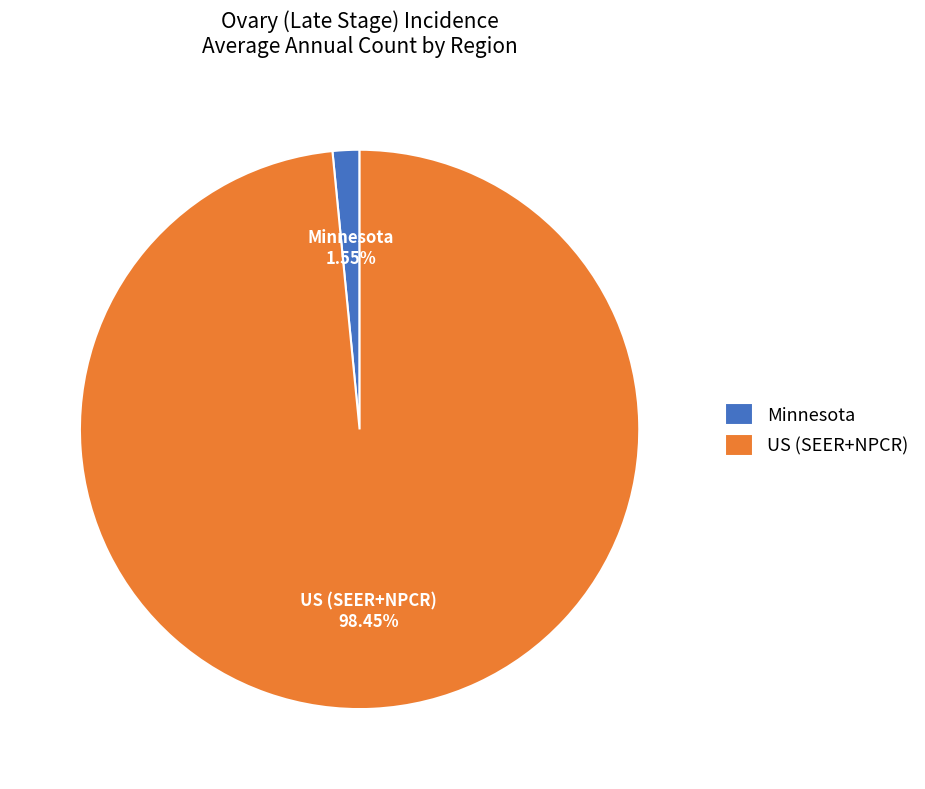

Which category has the smallest portion of the pie?

Minnesota